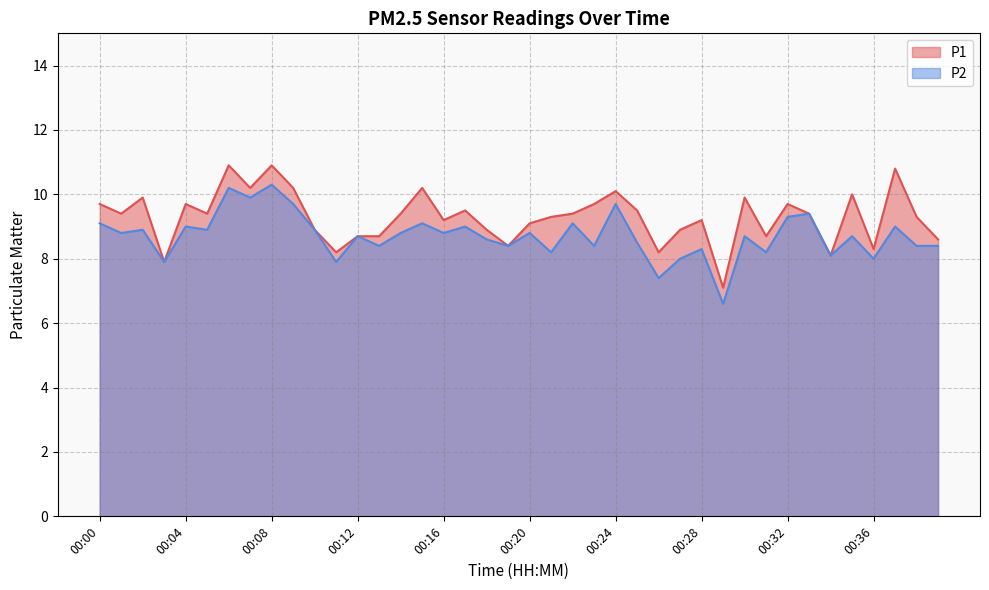

Rank the categories by P2 value from lowest to highest.

00:29, 00:26, 00:03, 00:11, 00:27, 00:36, 00:34, 00:21, 00:31, 00:28, 00:13, 00:19, 00:23, 00:38, 00:39, 00:25, 00:18, 00:12, 00:30, 00:35, 00:01, 00:14, 00:16, 00:20, 00:02, 00:05, 00:10, 00:04, 00:17, 00:37, 00:00, 00:15, 00:22, 00:32, 00:33, 00:09, 00:24, 00:07, 00:06, 00:08